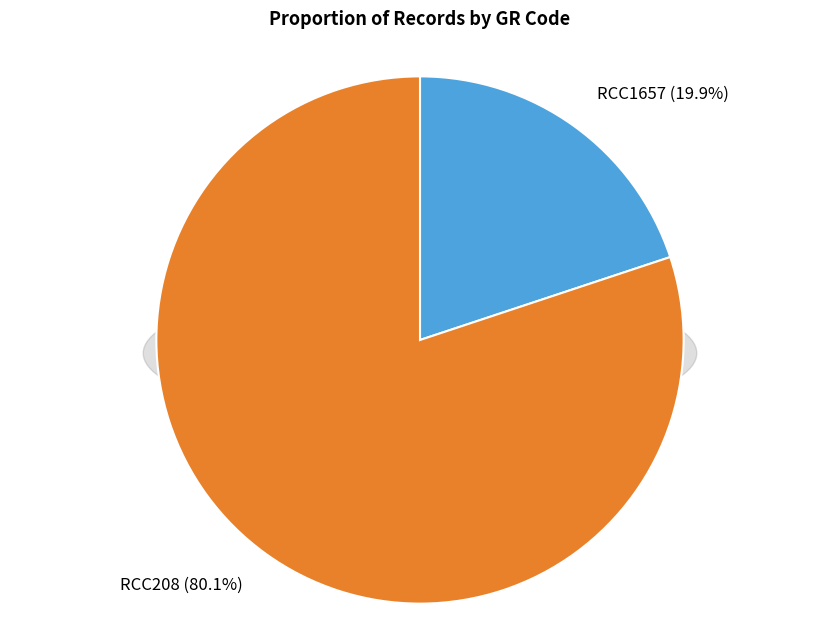

What percentage is NOT represented by RCC208?

19.9%